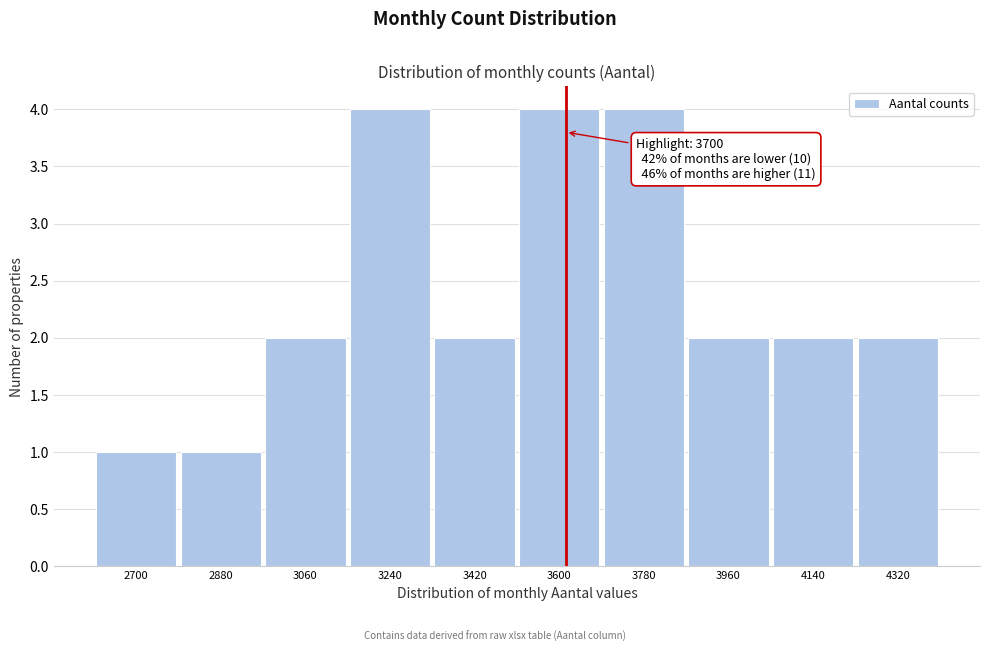

Reading left to right, list all the values displayed in this chart.

2700=1	2880=1	3060=2	3240=4	3420=2	3600=4	3780=4	3960=2	4140=2	4320=2